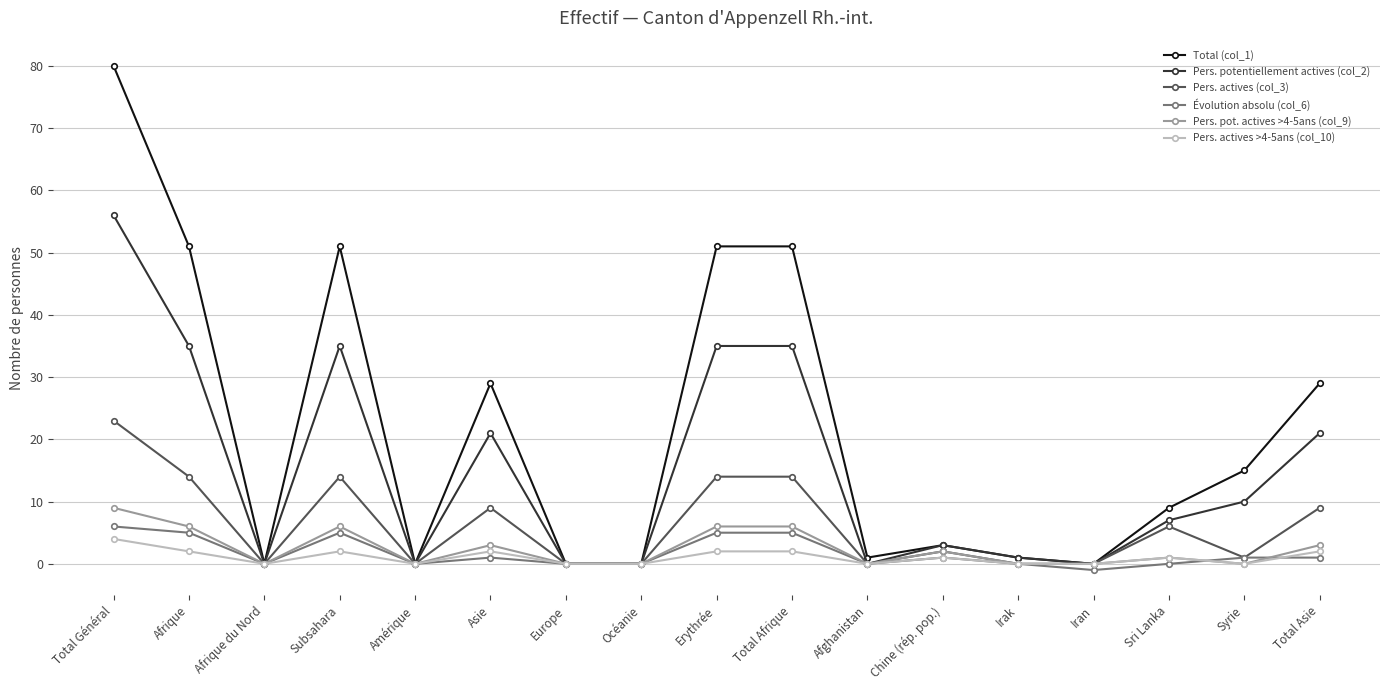

Which category has the highest value in the Pers. pot. actives >4-5ans (col_9) series?

Total Général